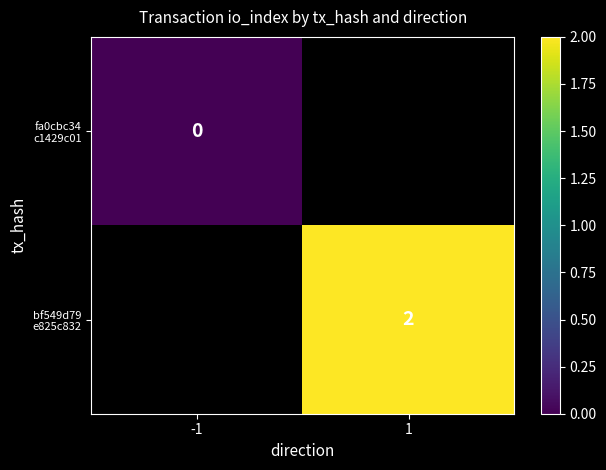

The value of bf549d79 e825c832 at 1 is 0.6. True or false?

False